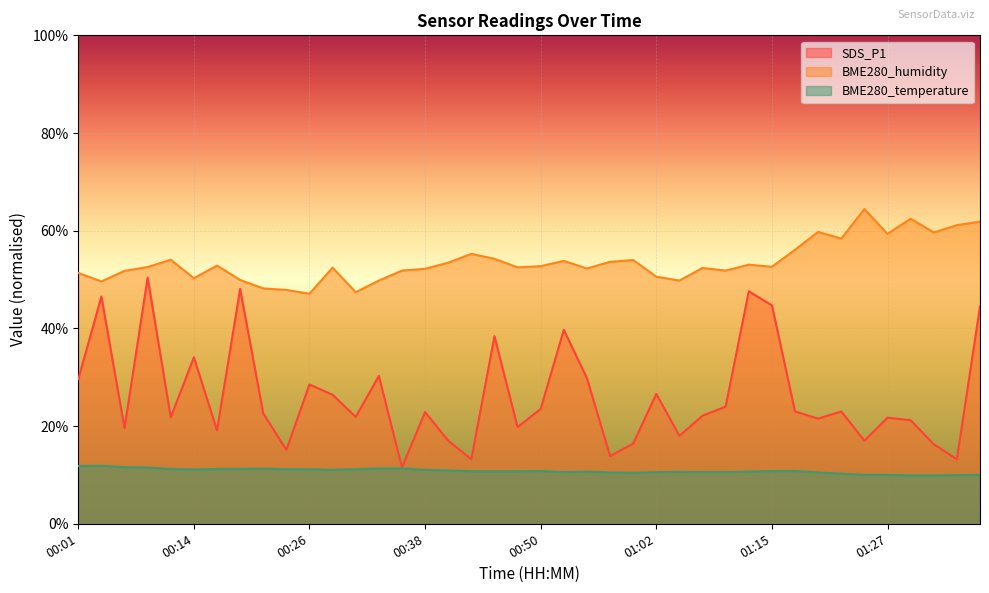

In BME280_humidity, how many points are lower than both neighbors (excluding endpoints)?

12